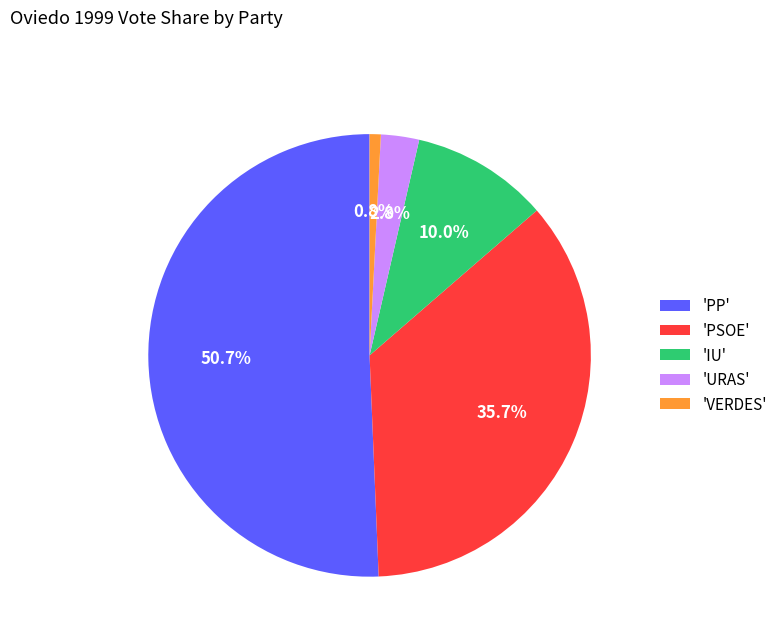

What portion of the pie excludes 'PSOE'?

64.3%